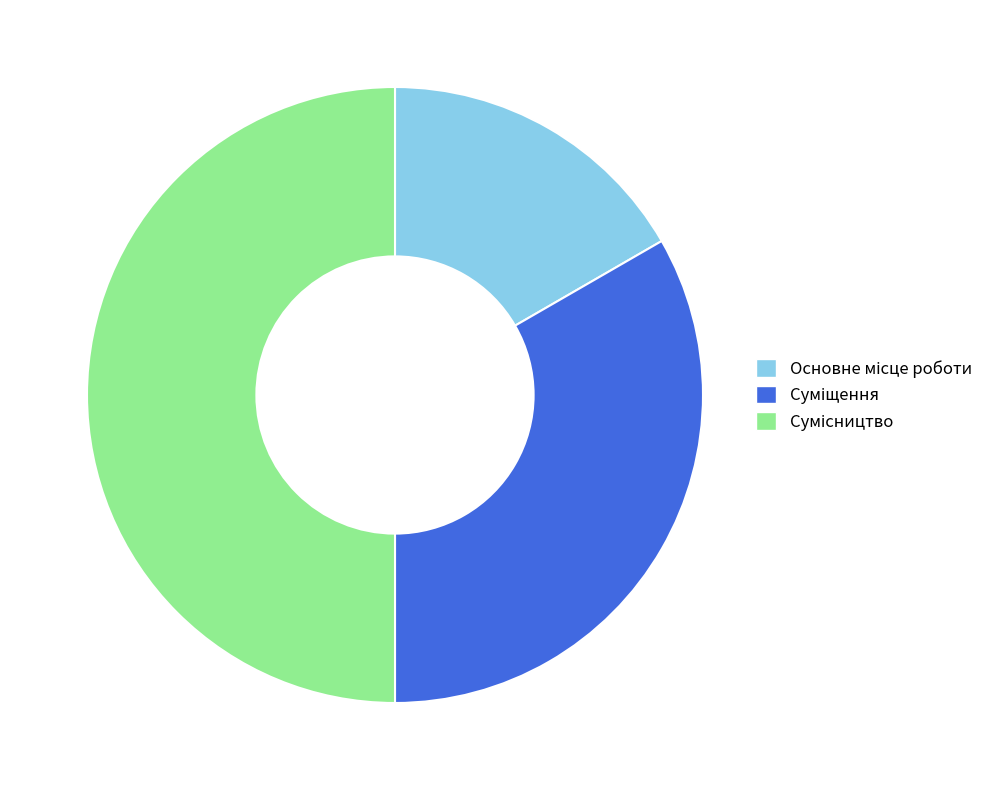

To the nearest percent, what is the average slice percentage?

33%